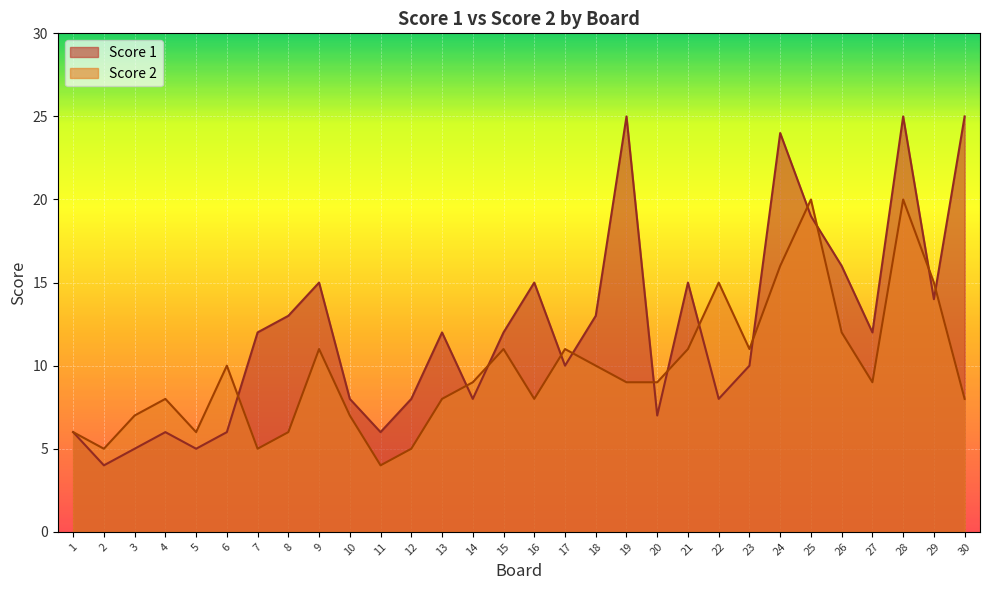

Between which two adjacent categories do Score 1 and Score 2 first intersect?

6 and 7